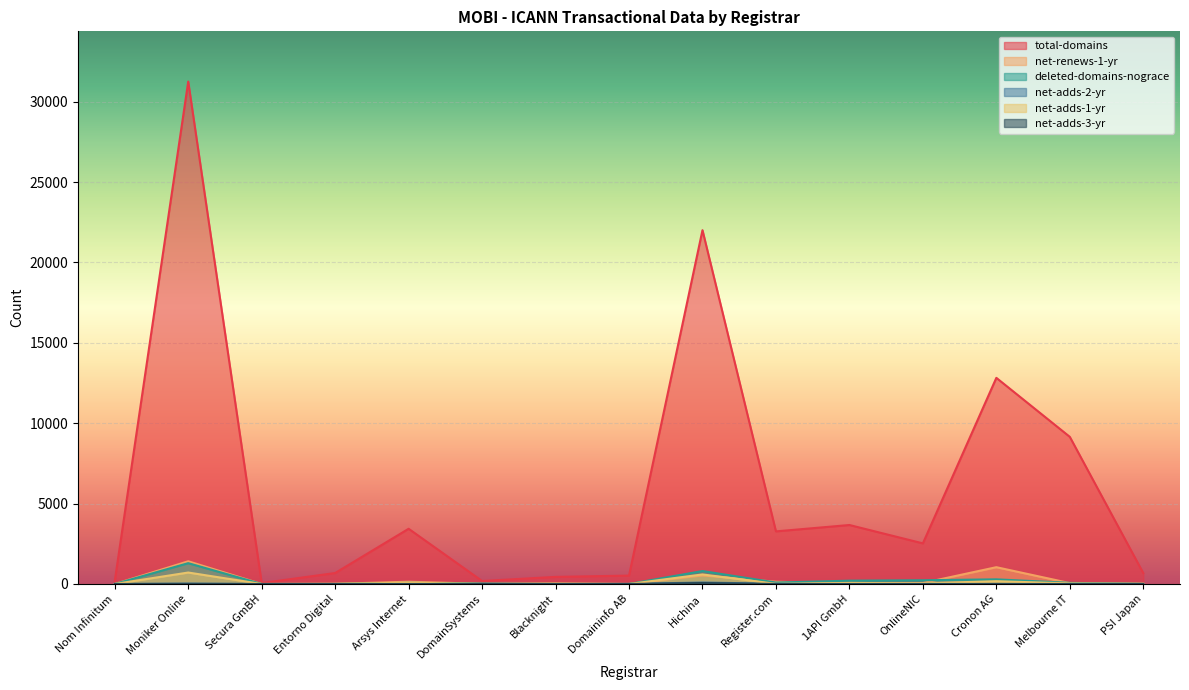

What is the label of the 8th point from the left?

Domaininfo AB